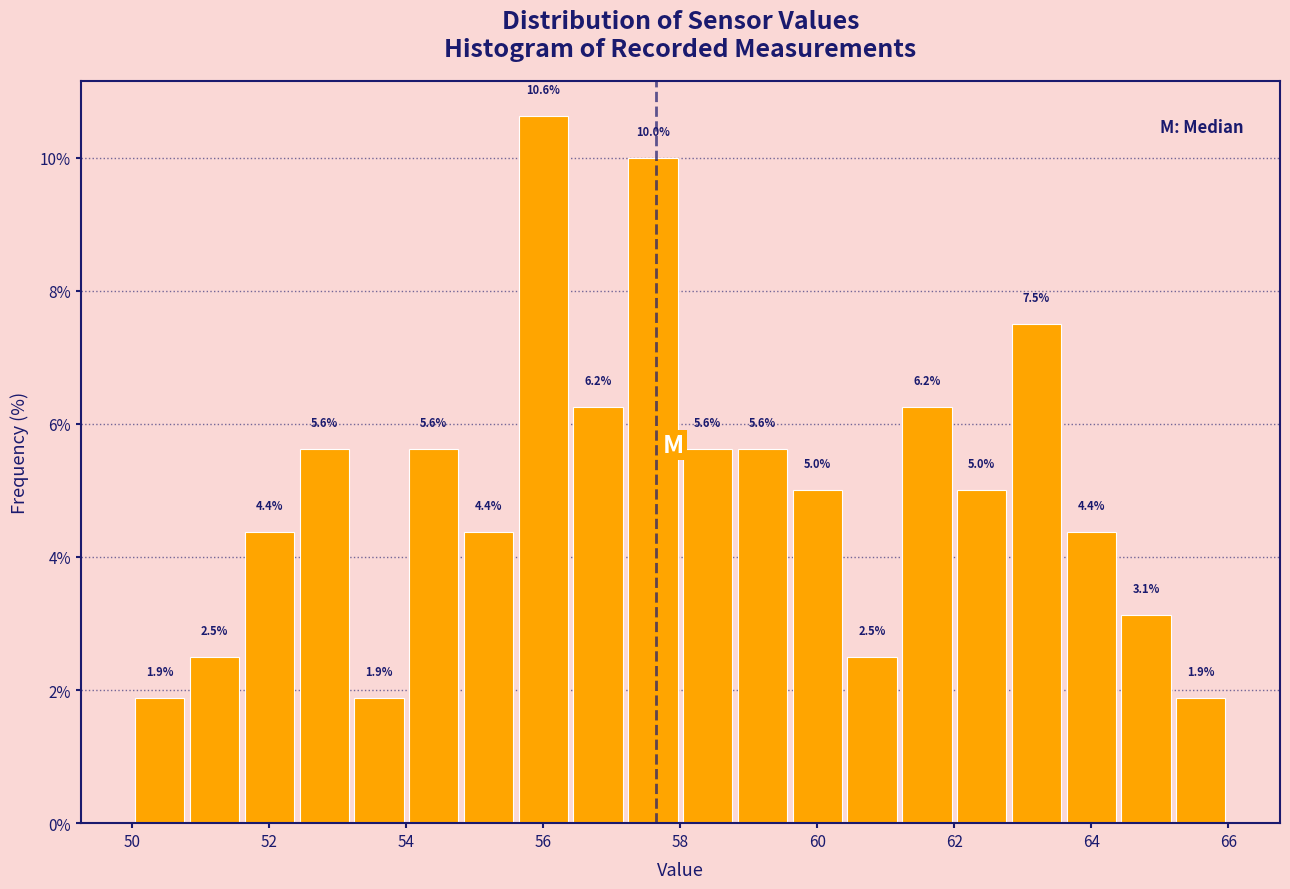

What is the height of the bar covering 61.2 to 62.0 on the x-axis?

6.2